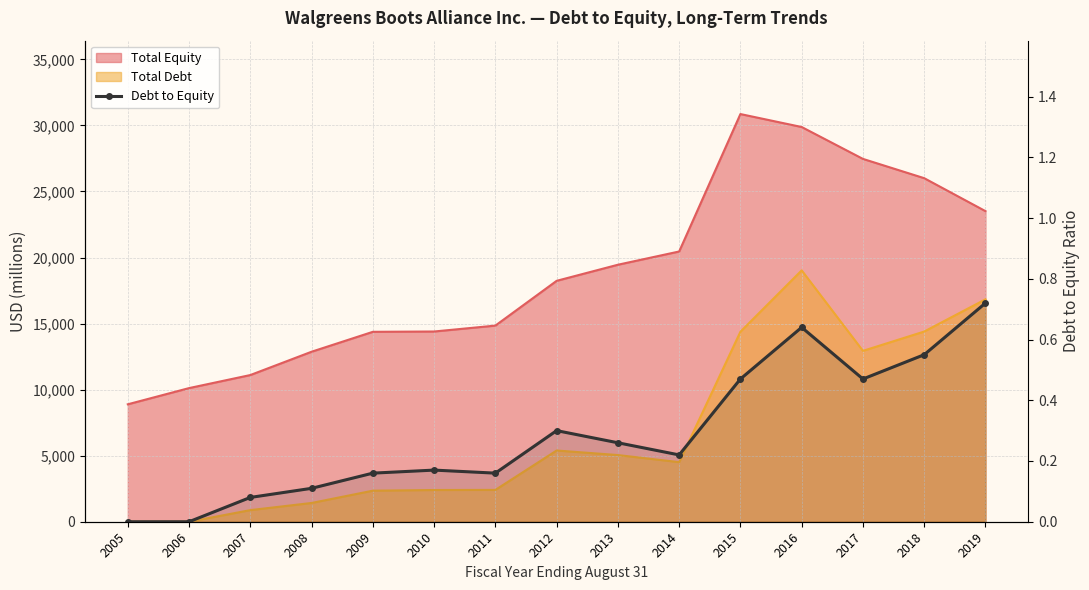

Which category has the lowest value across all series?

2005